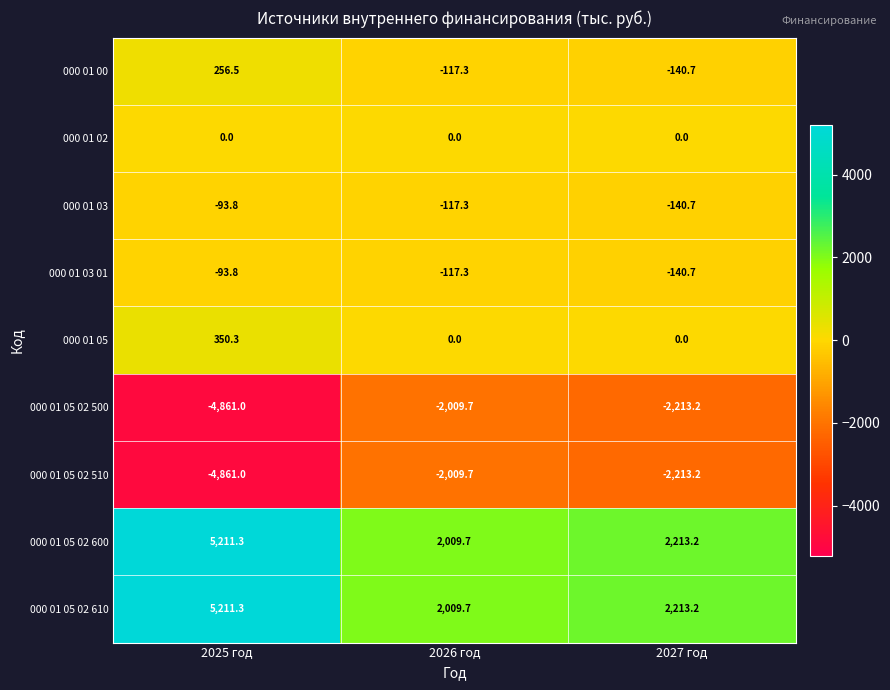

Reading left to right, extract all data points from this chart.

000 01 00: 256.5	-117.3	-140.7
000 01 02: 0.0	0.0	0.0
000 01 03: -93.8	-117.3	-140.7
000 01 03 01: -93.8	-117.3	-140.7
000 01 05: 350.3	0.0	0.0
000 01 05 02 500: -4861.0	-2009.7	-2213.2
000 01 05 02 510: -4861.0	-2009.7	-2213.2
000 01 05 02 600: 5211.3	2009.7	2213.2
000 01 05 02 610: 5211.3	2009.7	2213.2